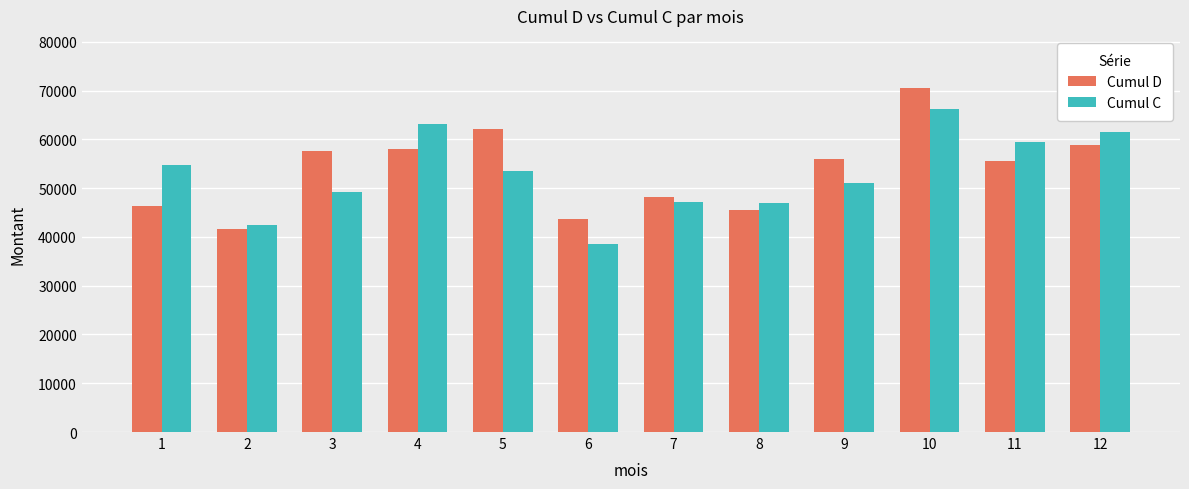

Rank the series by their maximum value, from highest to lowest.

Cumul D, Cumul C